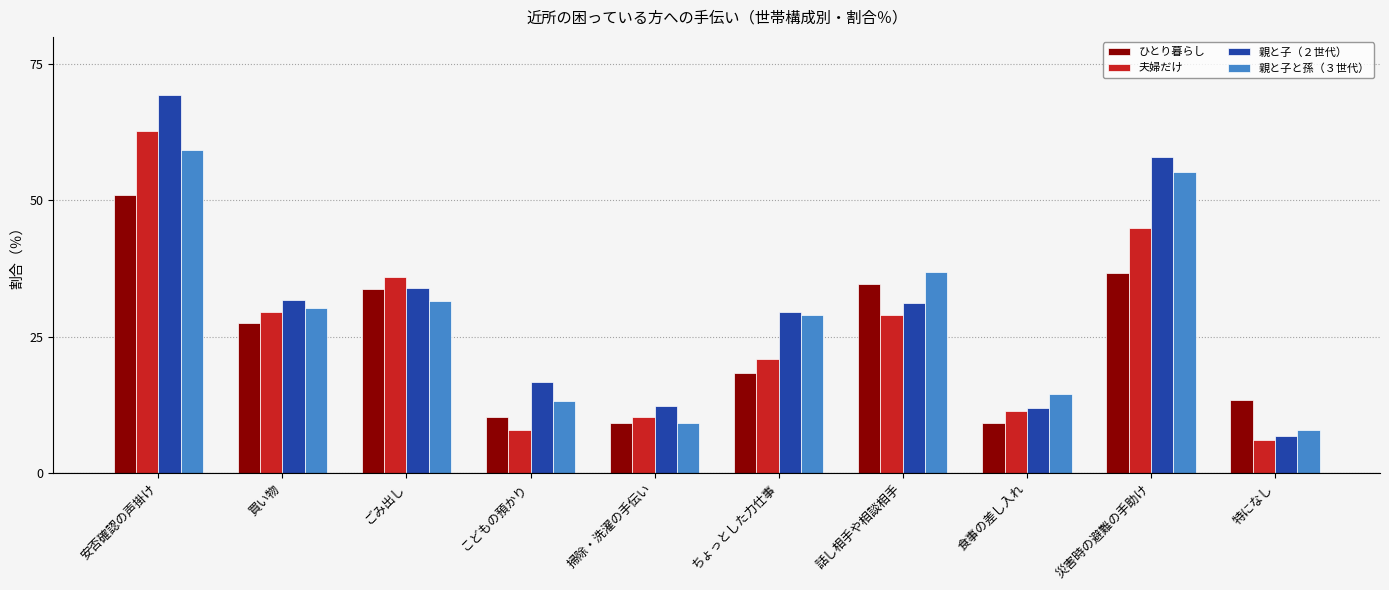

What is the difference between the 親と子と孫（３世代） values at 災害時の避難の手助け and 買い物?

25.0